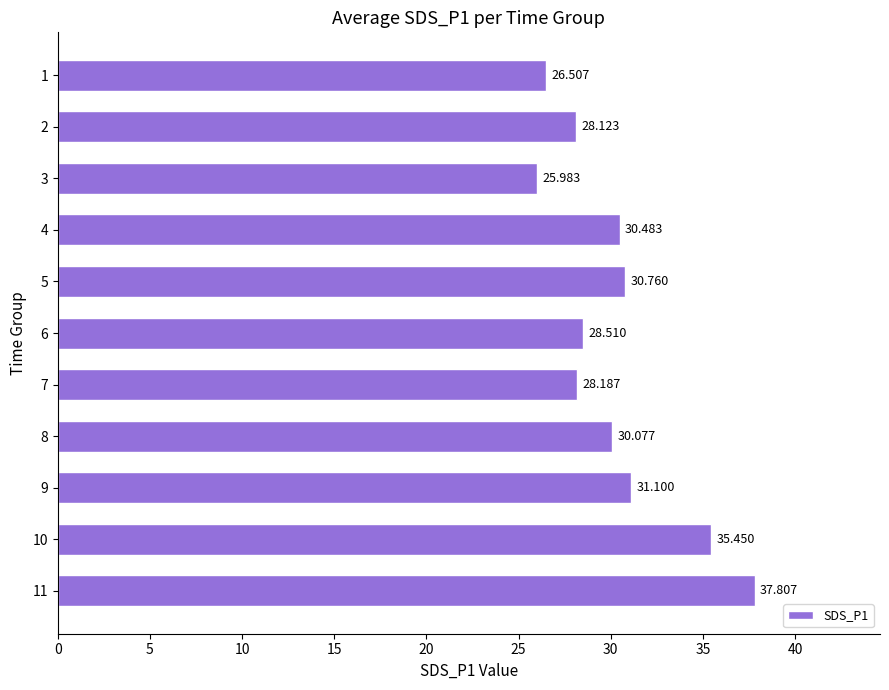

Is it true that the value at 10 is 46.9?

False